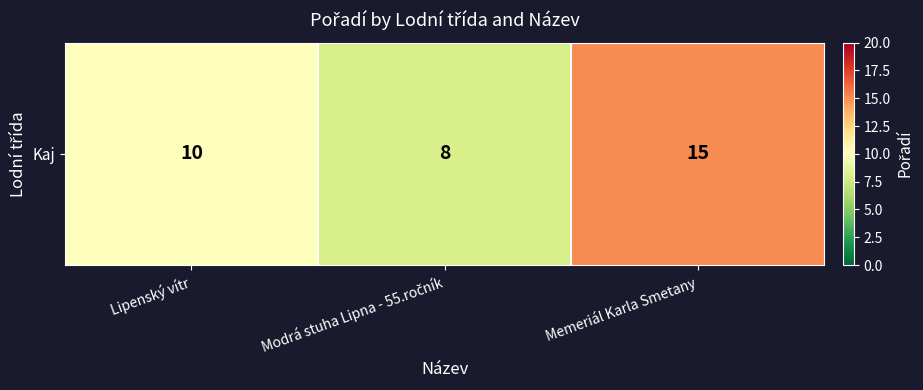

Is it true that the value at Memeriál Karla Smetany is 20?

False